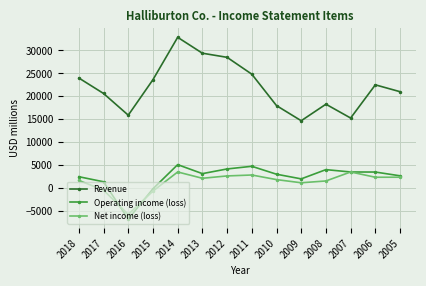

Which category has the lowest value across all series?

2016